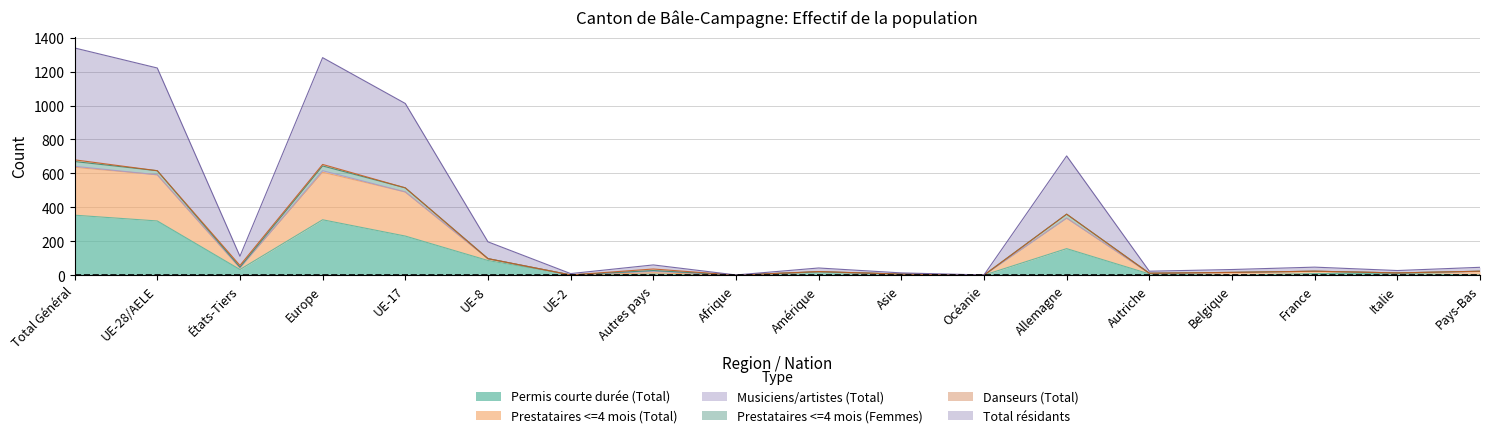

Does the chart display data point markers on the line(s)?

No